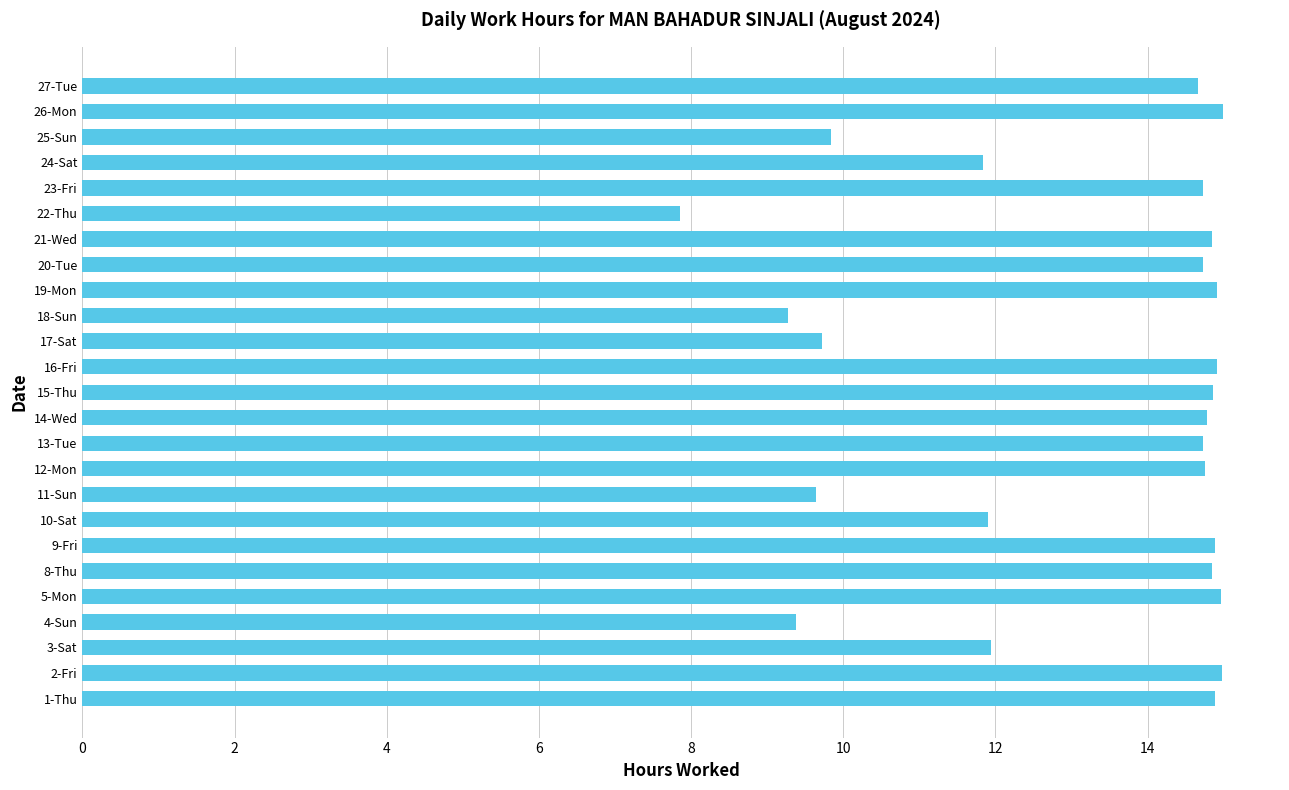

Which has a higher value, 14-Wed or 11-Sun?

14-Wed